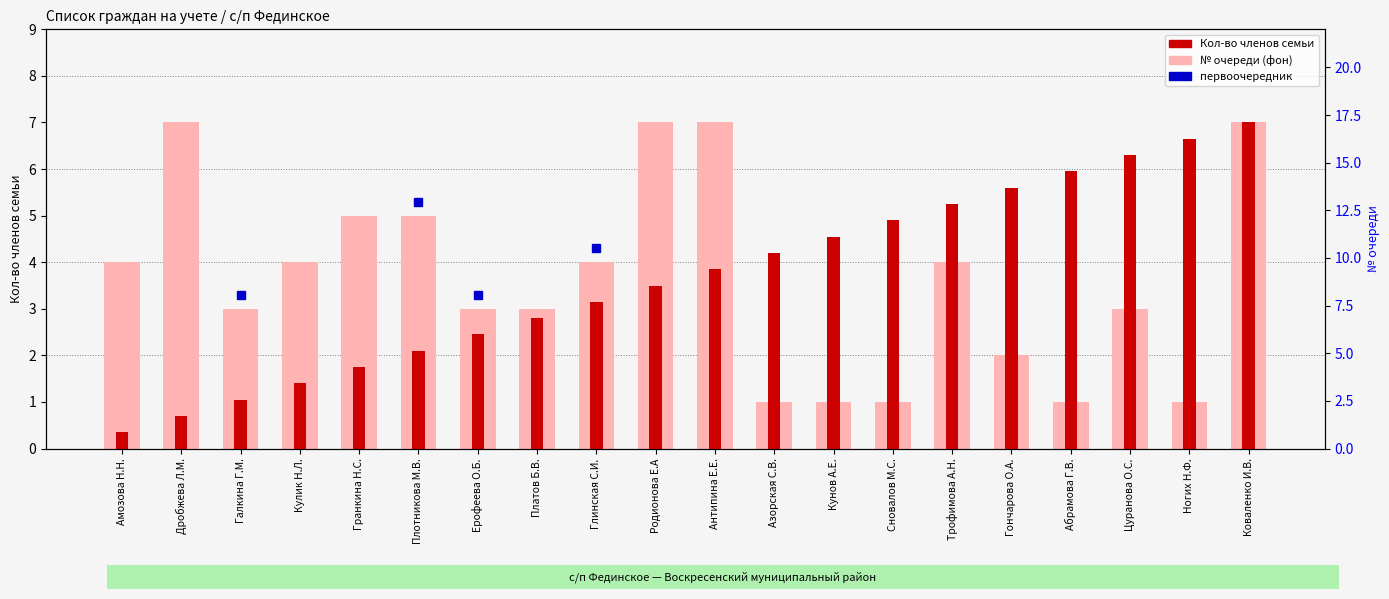

Reading right to left, transcribe all the data shown in this chart.

Коваленко И.В.=7.0	Ногих Н.Ф.=6.6	Цуранова О.С.=6.3	Абрамова Г.В.=5.9	Гончарова О.А.=5.6	Трофимова А.Н.=5.2	Сновалов М.С.=4.9	Кунов А.Е.=4.5	Азорская С.В.=4.2	Антипина Е.Е.=3.8	Родионова Е.А=3.5	Глинская С.И.=3.1	Платов Б.В.=2.8	Ерофеева О.Б.=2.4	Плотникова М.В.=2.1	Гранкина Н.С.=1.8	Кулик Н.Л.=1.4	Галкина Г.М.=1.0	Дробжева Л.М.=0.7	Амозова Н.Н.=0.3